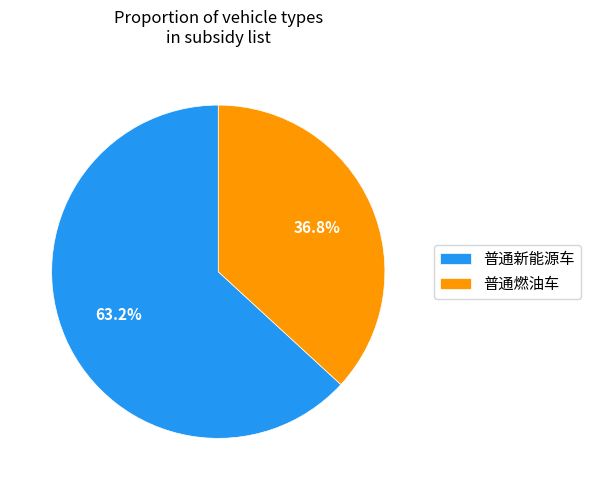

To the nearest percent, what is the average slice percentage?

50%